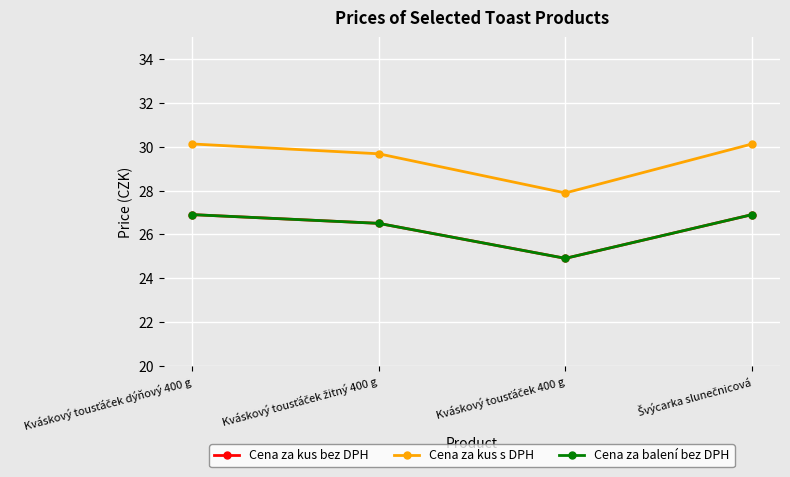

Does the chart have visible grid lines?

Yes